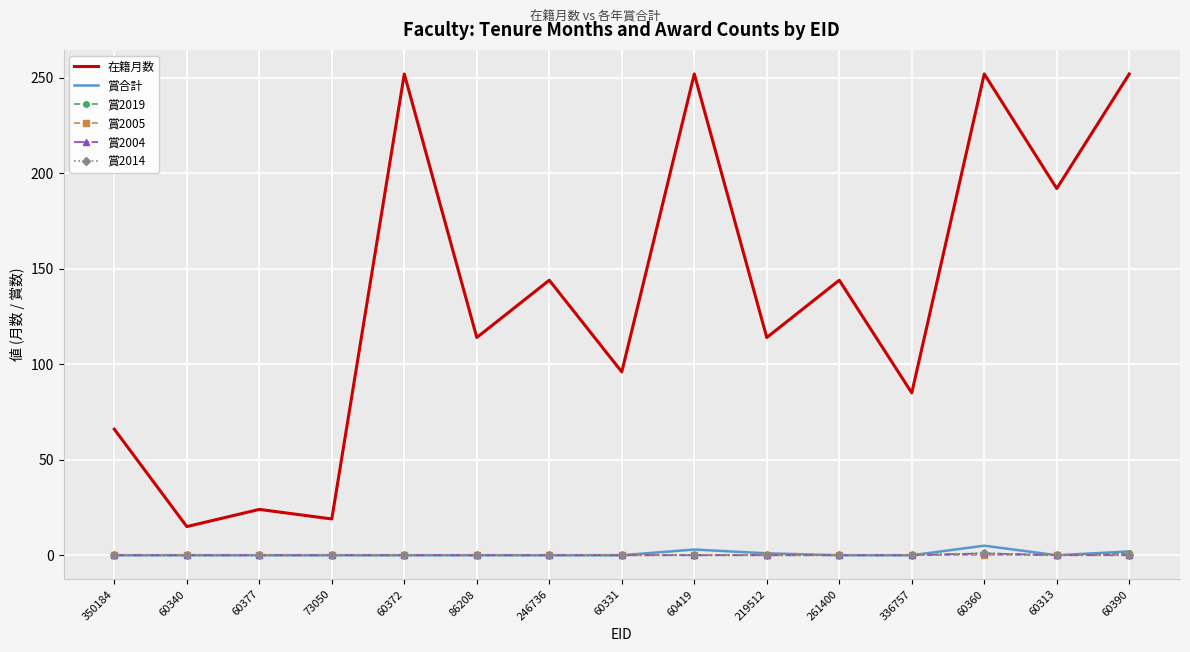

Reading left to right, list all the values displayed in this chart.

在籍月数: 66	15	24	19	252	114	144	96	252	114	144	85	252	192	252
賞合計: 0	0	0	0	0	0	0	0	3	1	0	0	5	0	2
賞2019: 0	0	0	0	0	0	0	0	0	0	0	0	1	0	1
賞2005: 0	0	0	0	0	0	0	0	0	0	0	0	0	0	0
賞2004: 0	0	0	0	0	0	0	0	0	0	0	0	1	0	0
賞2014: 0	0	0	0	0	0	0	0	0	0	0	0	1	0	0